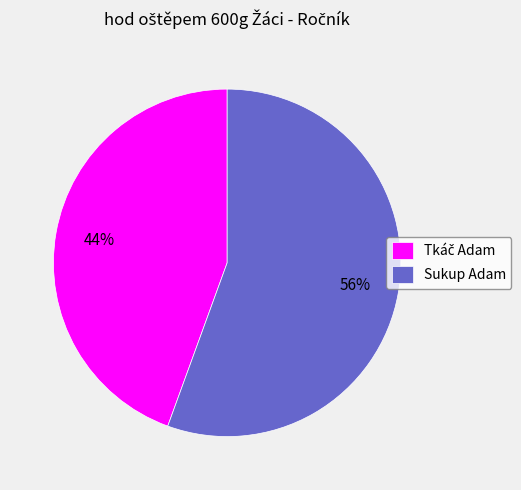

Count the number of slices in the pie.

2